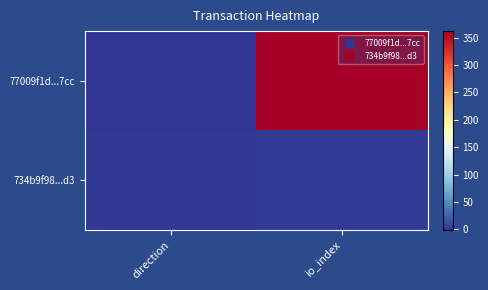

Between direction and io_index, which is larger?

io_index